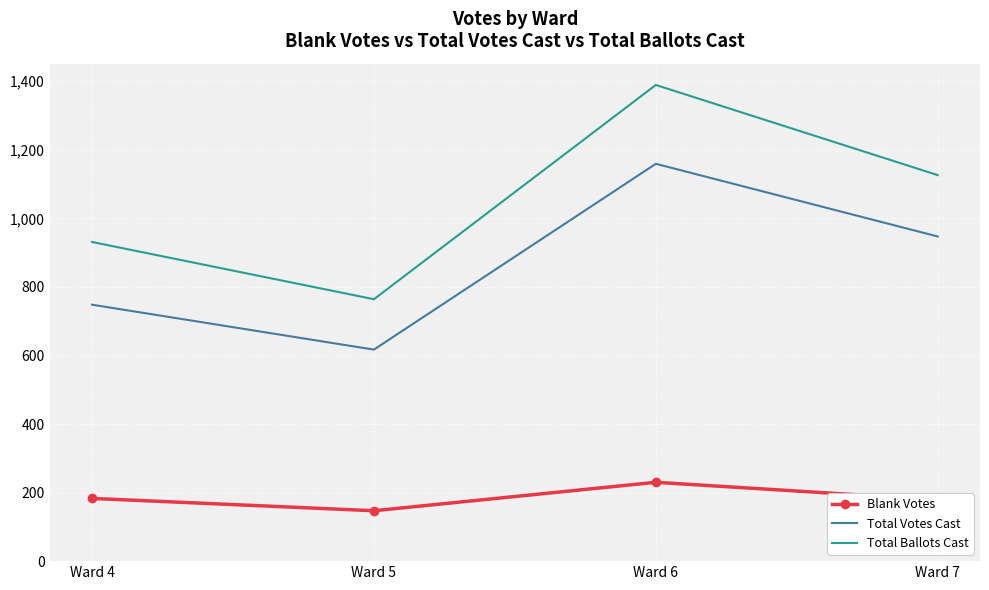

Which series has the largest total across all categories?

Total Ballots Cast